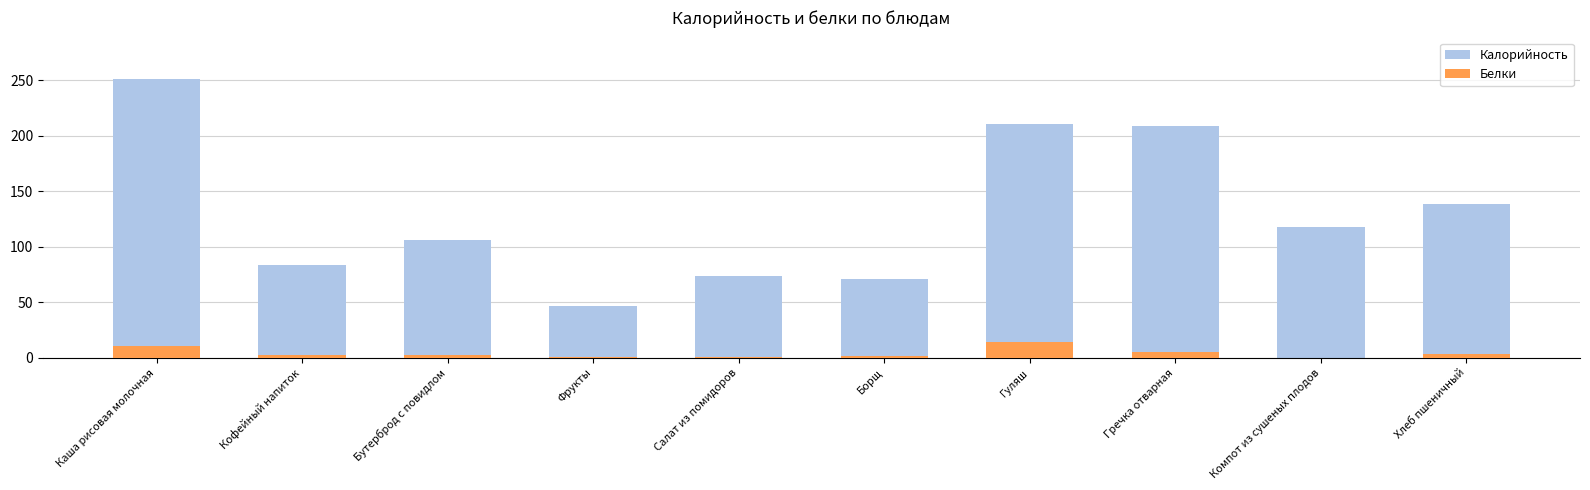

Rank the series at Каша рисовая молочная from highest to lowest value.

Калорийность, Белки